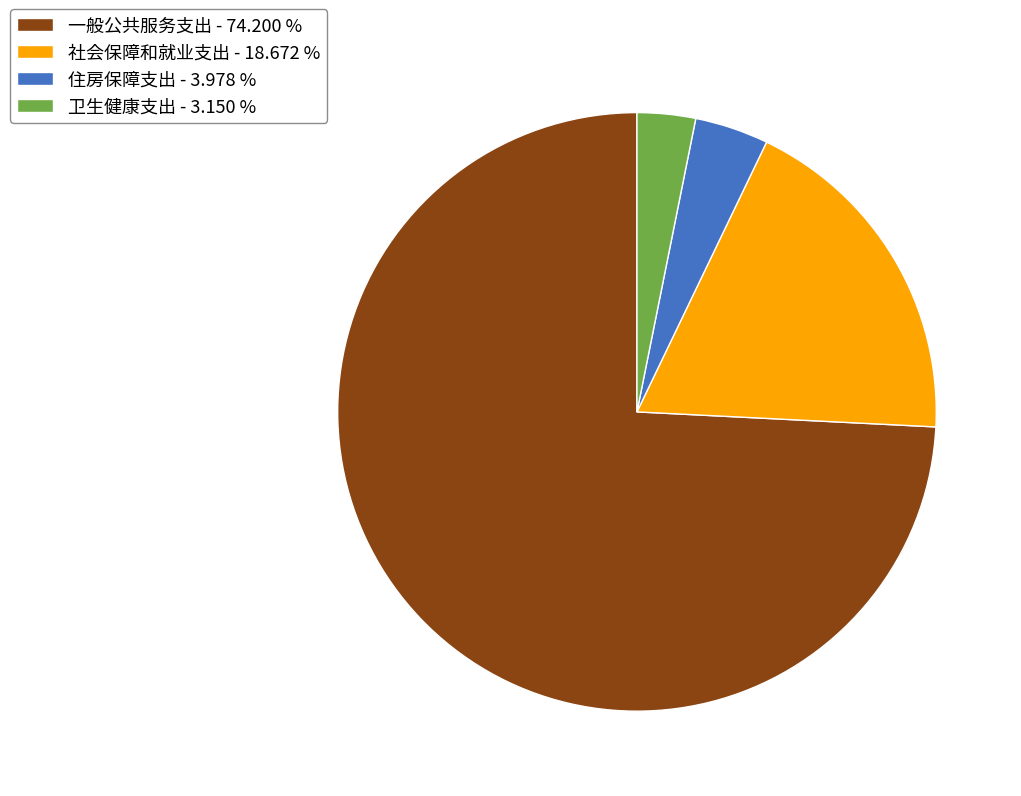

Do 社会保障和就业支出 - 18.672 % and 卫生健康支出 - 3.150 % together represent more than half of the pie?

No